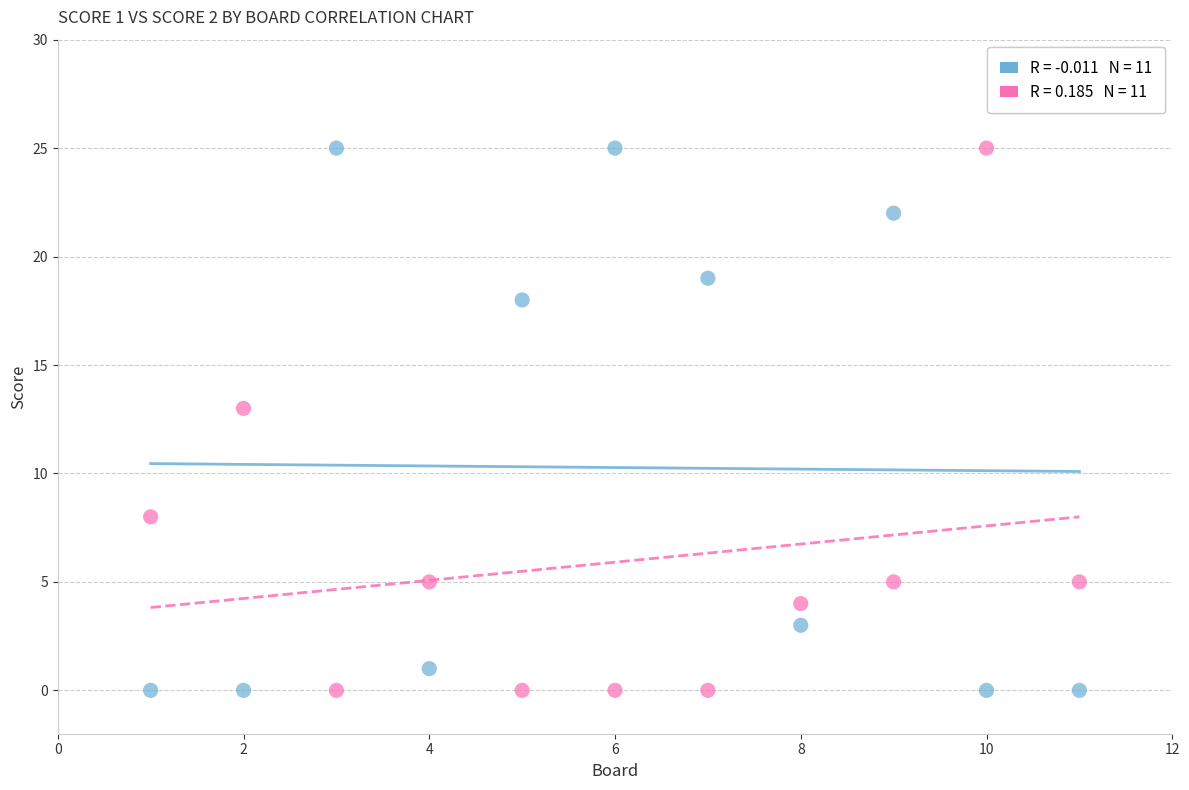

Across all series, what Y value is closest to 12?

13